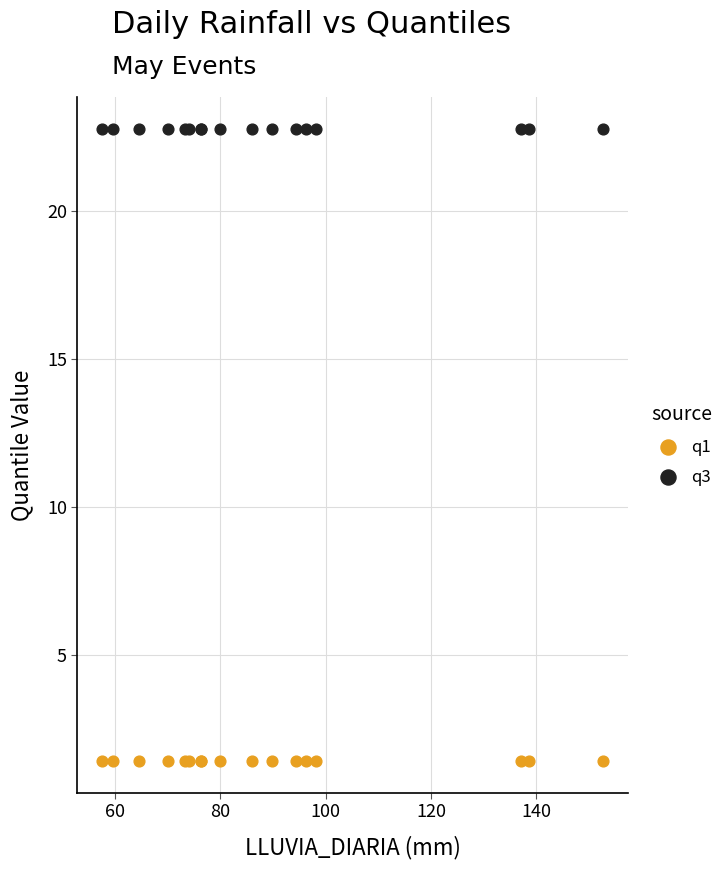

Which series reaches the minimum Y coordinate?

q1